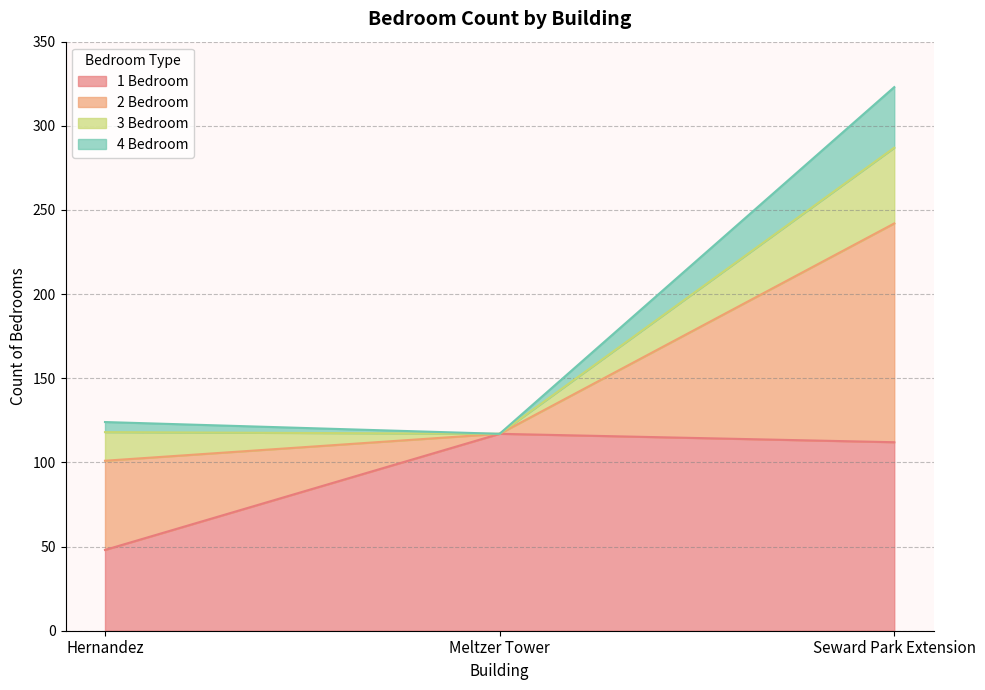

At which category is the sum across all series the highest?

Seward Park Extension